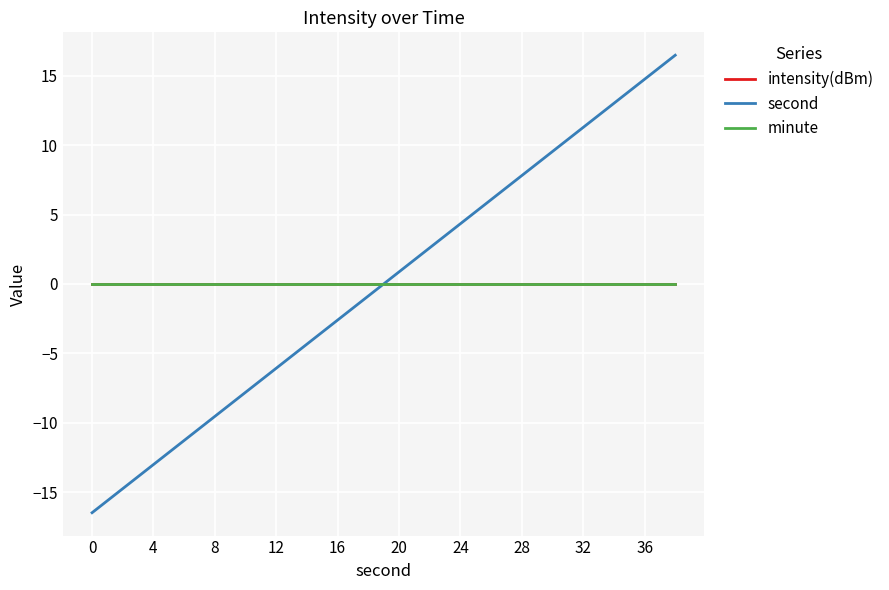

What is the smallest value displayed?

-16.5